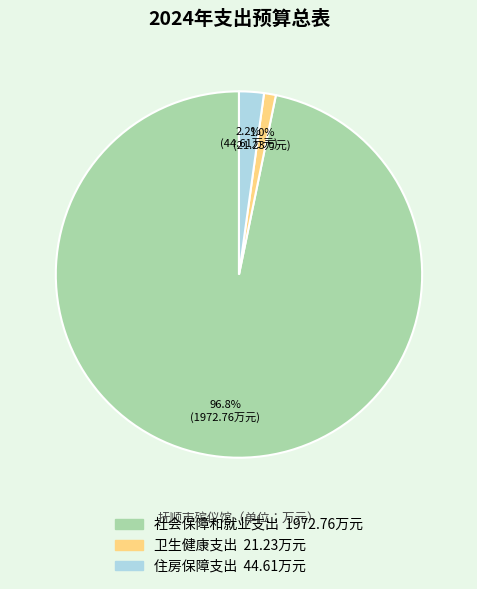

To the nearest percent, what is the combined percentage of 住房保障支出 and 卫生健康支出?

3%